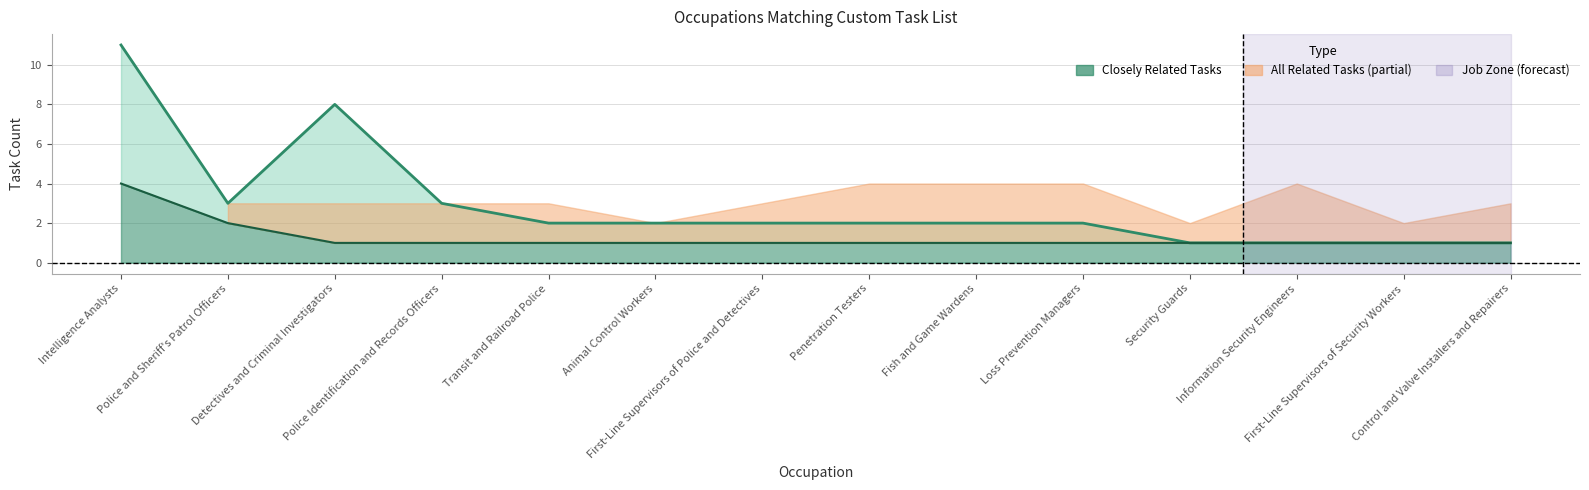

Which category has the lowest value in the Closely Related Tasks series?

Detectives and Criminal Investigators